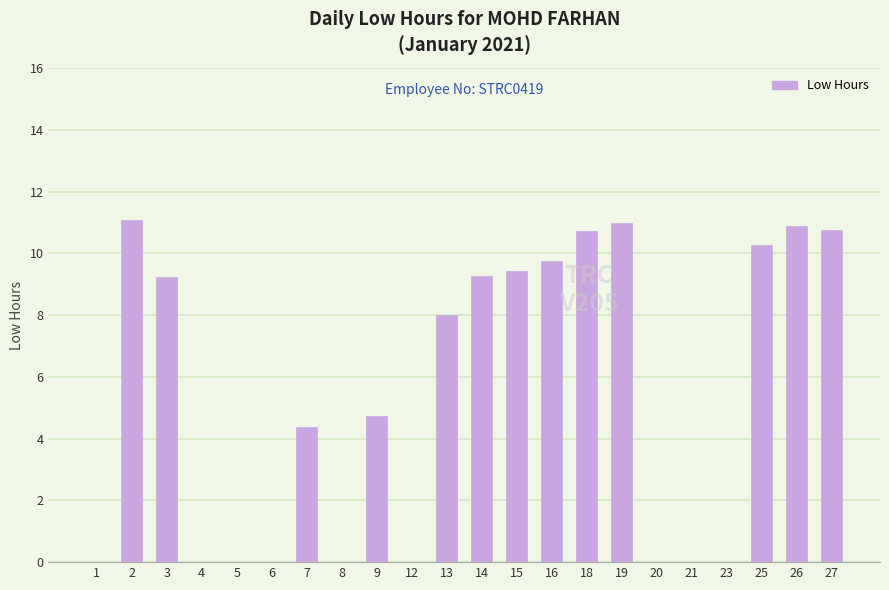

What is the sum of the values at 4 and 9?

4.7